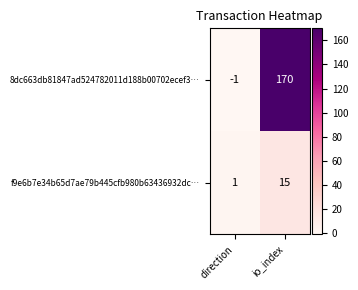

Where is 8dc663db81847ad524782011d188b00702ecef3… nearest to the value 84?

direction